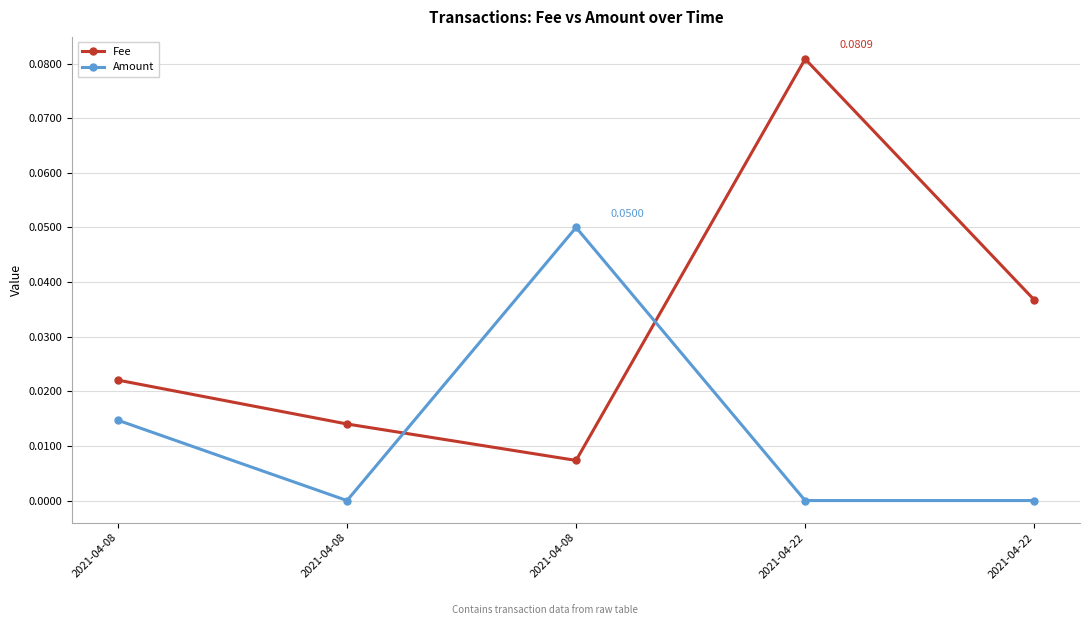

Which series changed the most between 2021-04-22 and 2021-04-22?

Fee